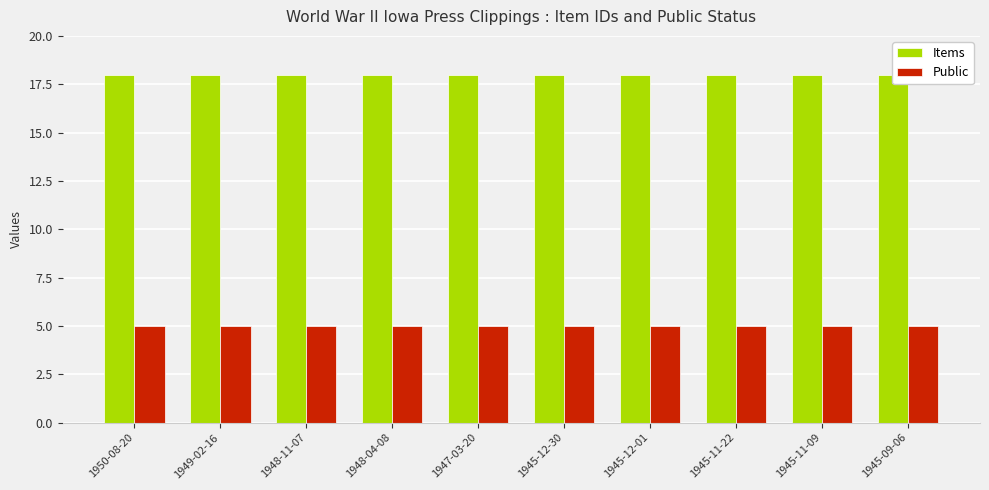

Reading right to left, list all the values displayed in this chart.

Items: 1945-09-06=18.0	1945-11-09=18.0	1945-11-22=18.0	1945-12-01=18.0	1945-12-30=18.0	1947-03-20=18.0	1948-04-08=18.0	1948-11-07=18.0	1949-02-16=18.0	1950-08-20=18.0
Public: 1945-09-06=5.0	1945-11-09=5.0	1945-11-22=5.0	1945-12-01=5.0	1945-12-30=5.0	1947-03-20=5.0	1948-04-08=5.0	1948-11-07=5.0	1949-02-16=5.0	1950-08-20=5.0